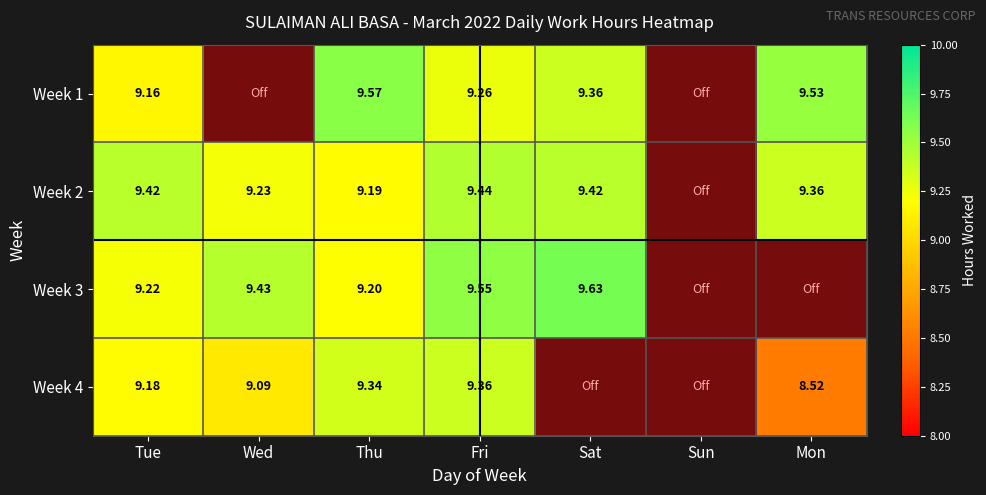

Is the value of Week 4 at Thu greater than the value of Week 1 at Tue?

Yes